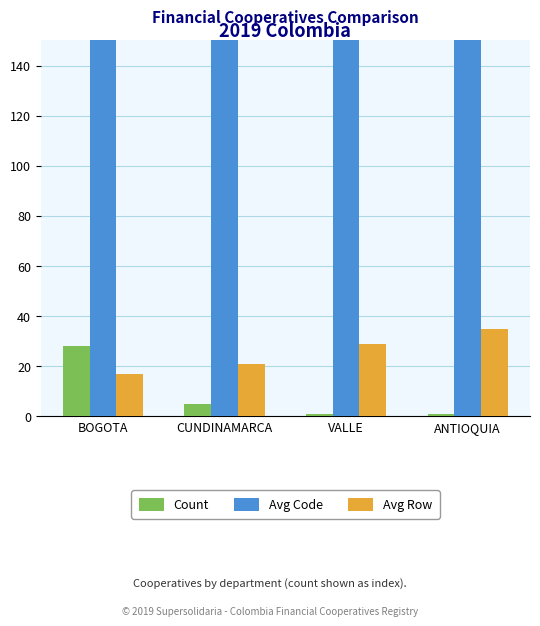

Does the chart contain stacked bars?

No